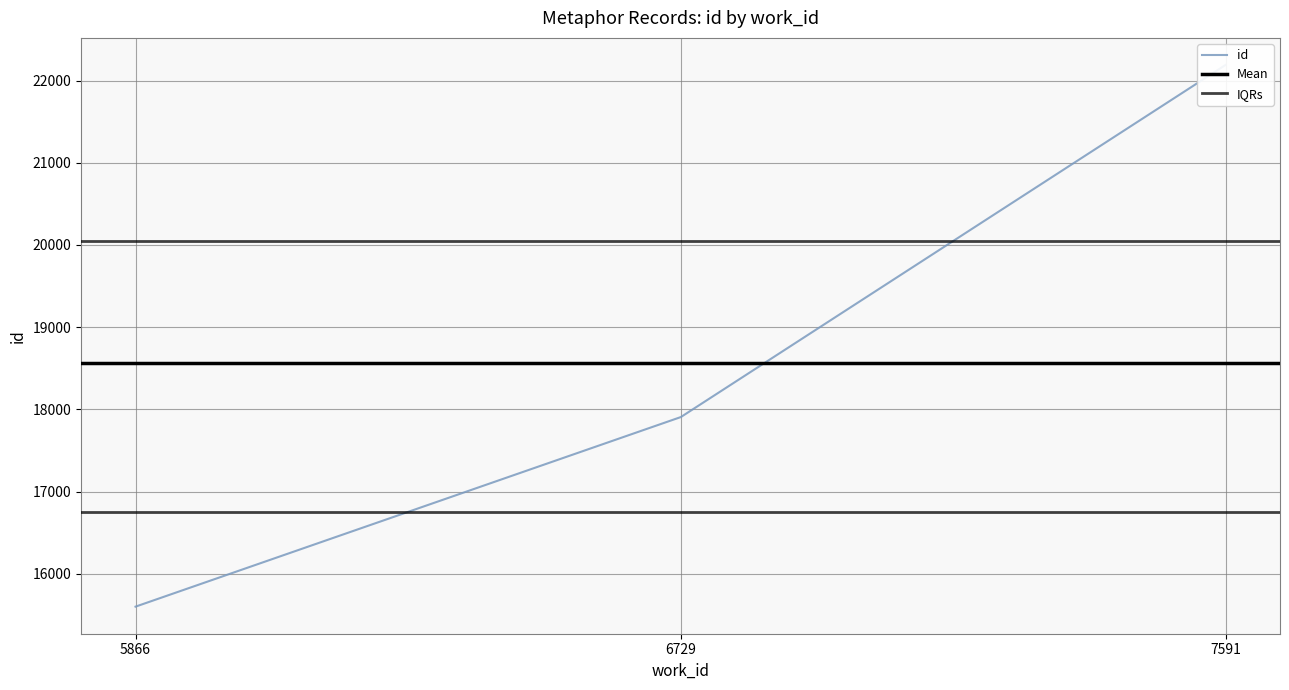

The value at 6729 is 17906. True or false?

True